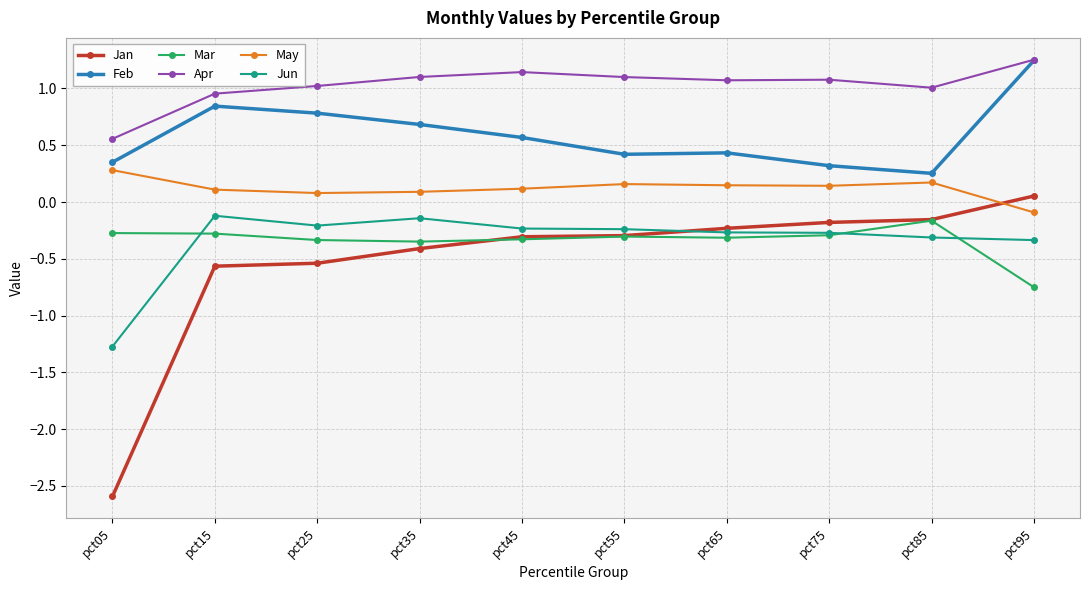

What is the sum of the Mar values at pct85 and pct35?

-0.5